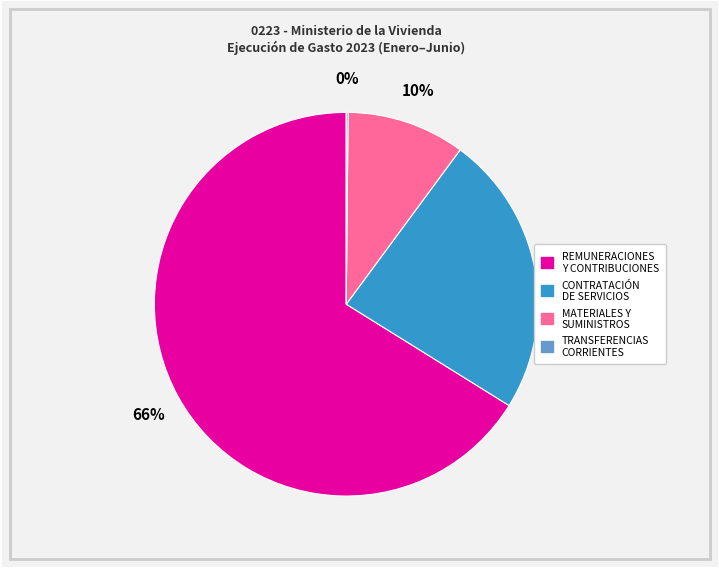

Which has a higher value, CONTRATACIÓN DE SERVICIOS or MATERIALES Y SUMINISTROS?

CONTRATACIÓN DE SERVICIOS